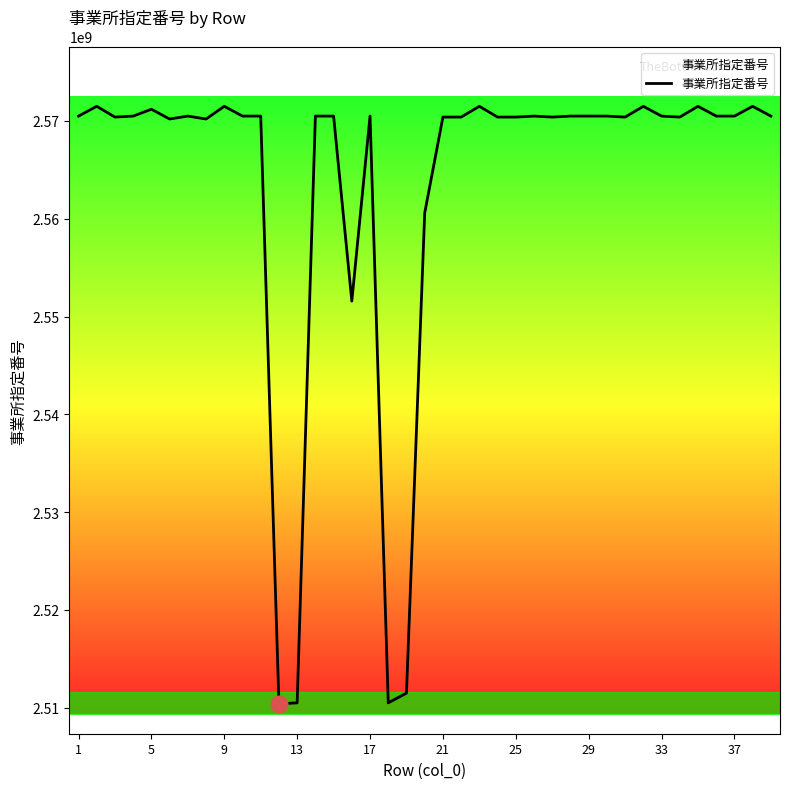

What is the sum of all values?

99986889083